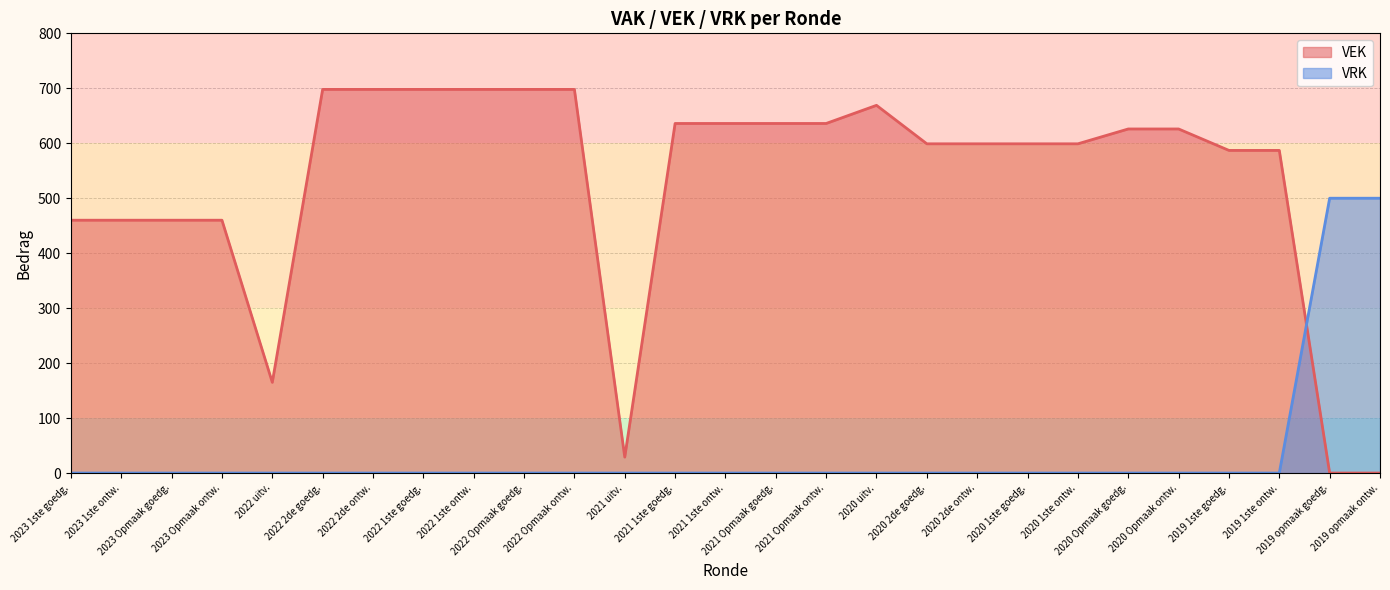

How many positive values does the VRK series have?

2